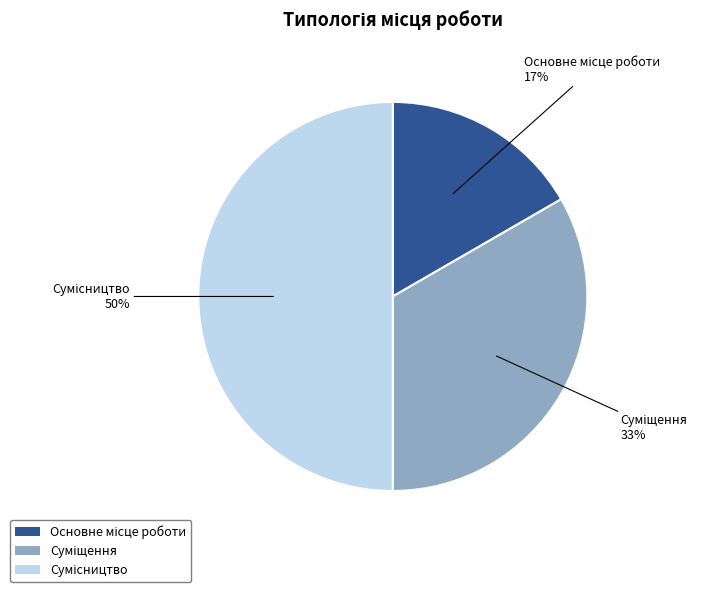

To the nearest percent, what is the difference between the largest and smallest slice percentages?

33%